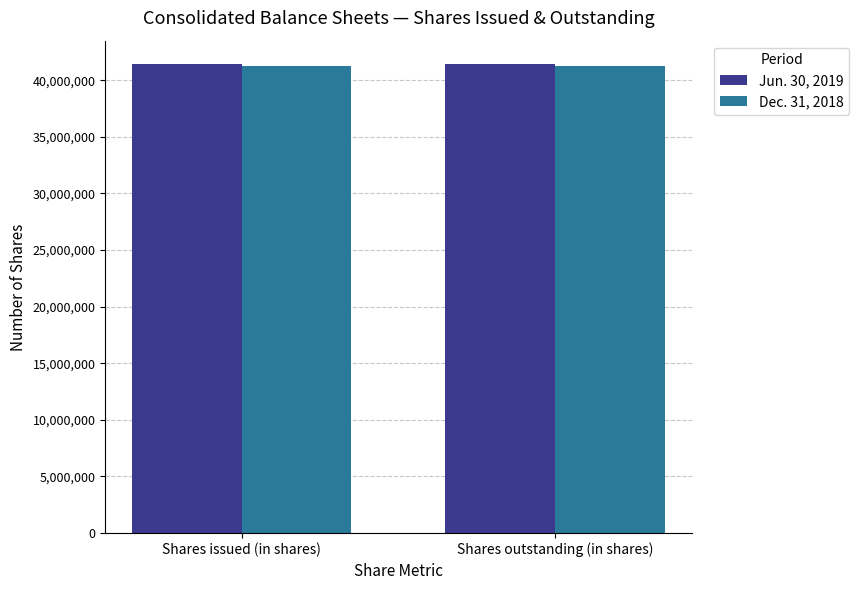

What is the average value of the Jun. 30, 2019 series?

41430918